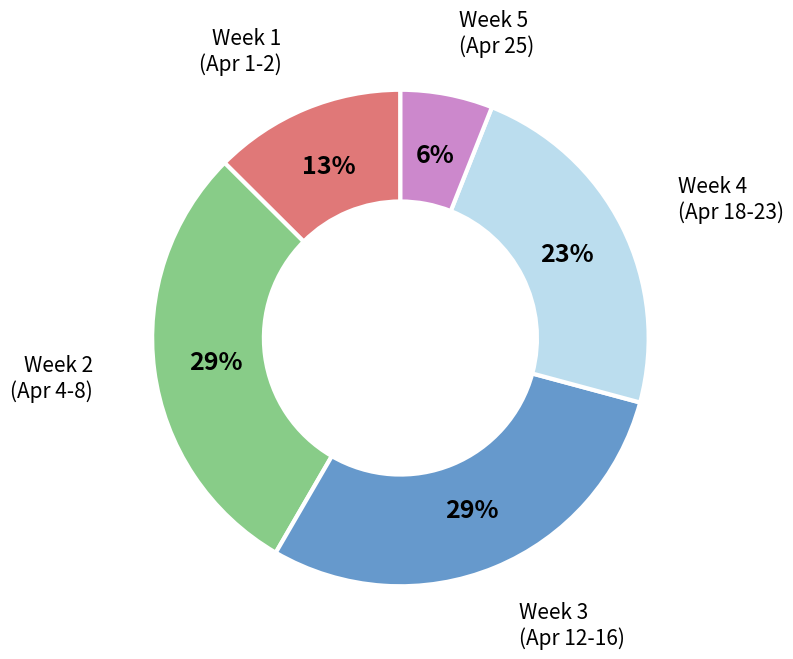

Is there a majority slice in this chart?

No